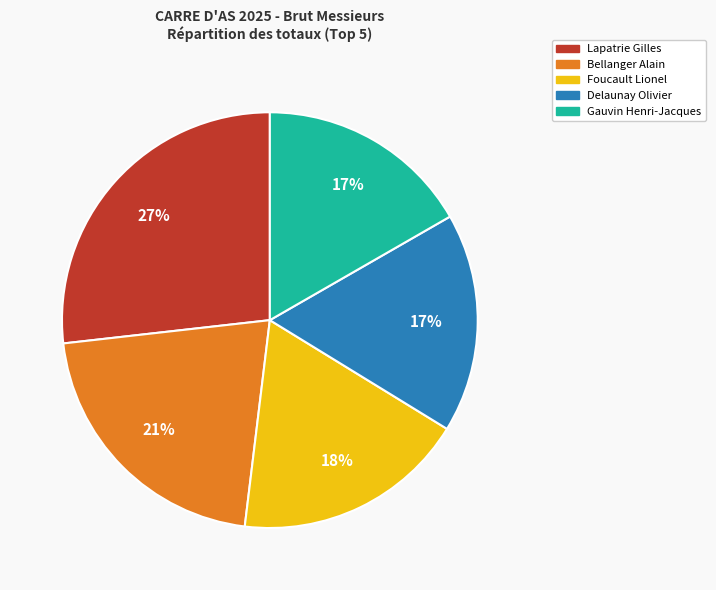

Does Bellanger Alain represent more than half of the total?

No